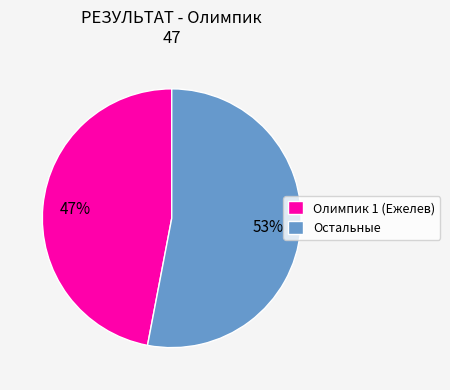

Which category has the smallest portion of the pie?

Олимпик 1 (Ежелев)